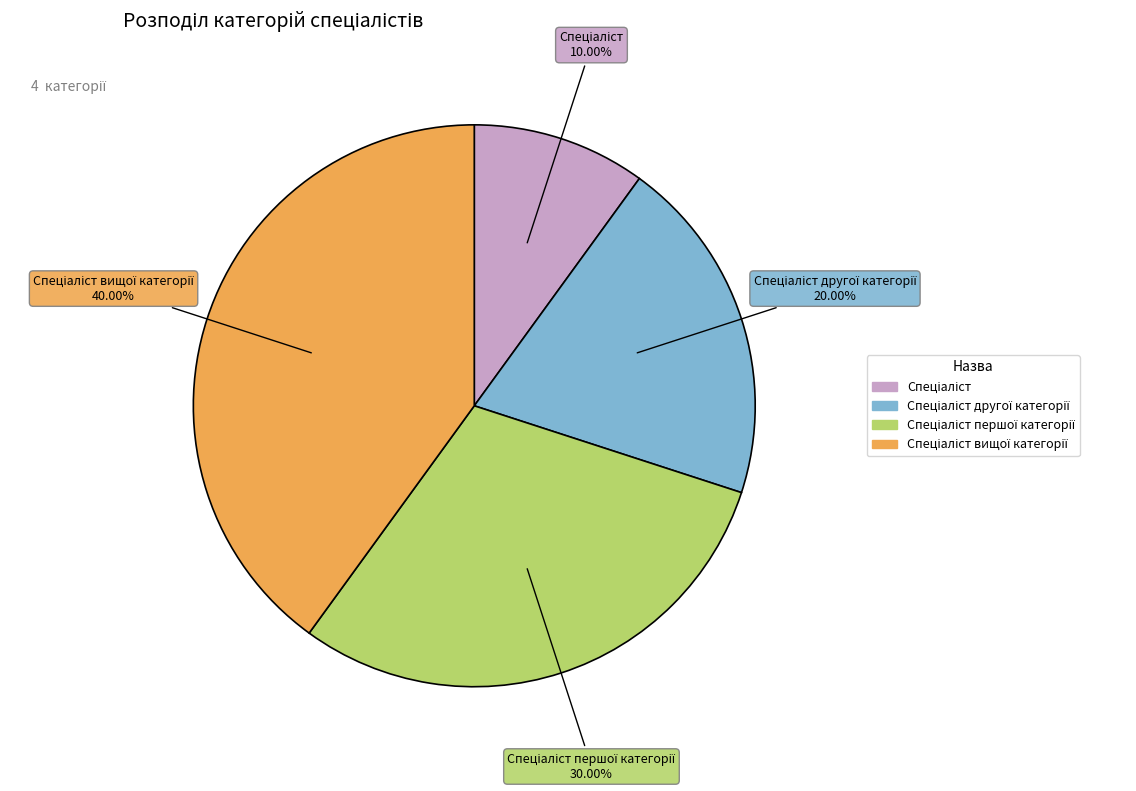

Is there a majority slice in this chart?

No